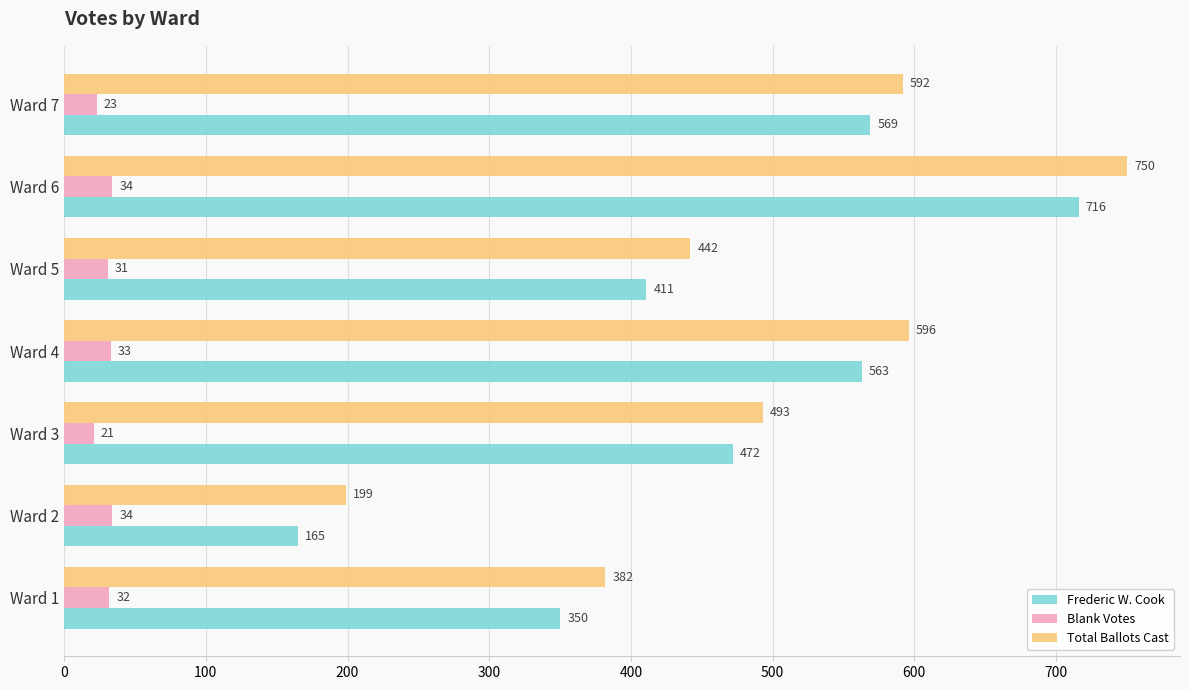

Which series changed the most between Ward 2 and Ward 5?

Frederic W. Cook